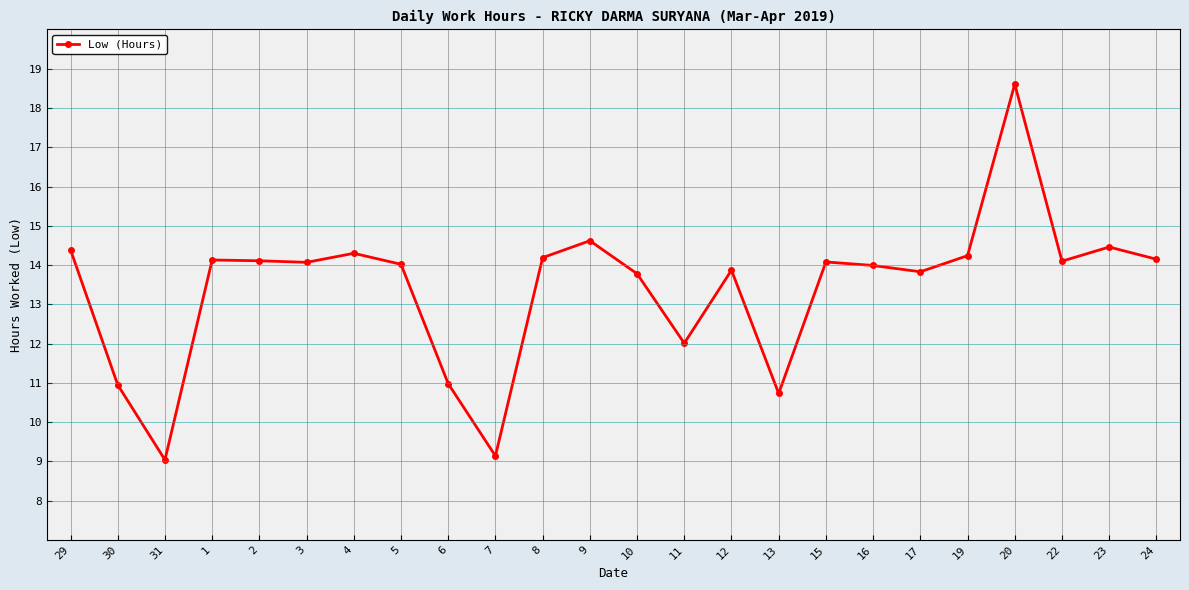

Read the value at 10.

13.8